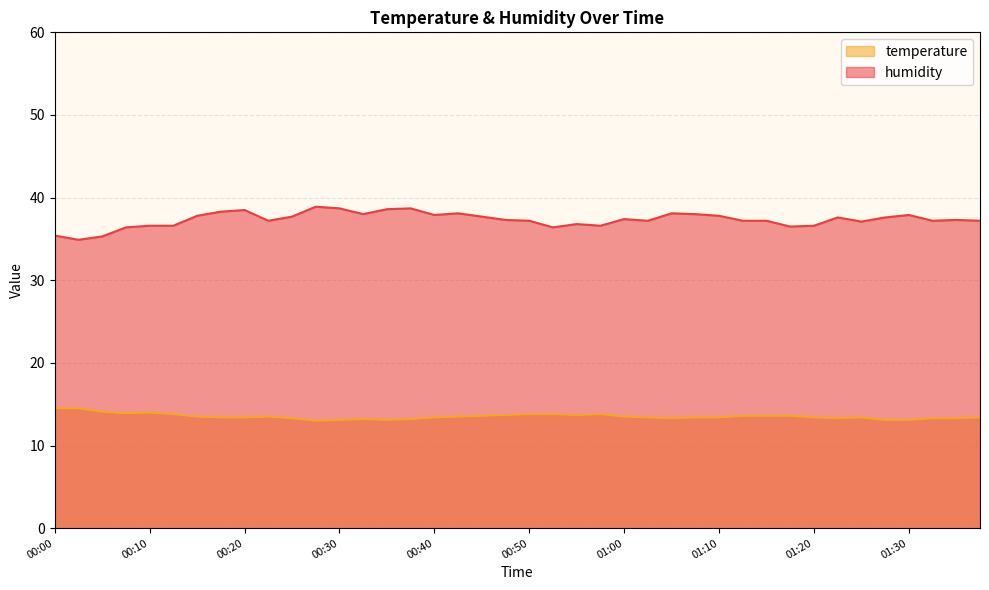

What is the average value of the humidity series?

37.3